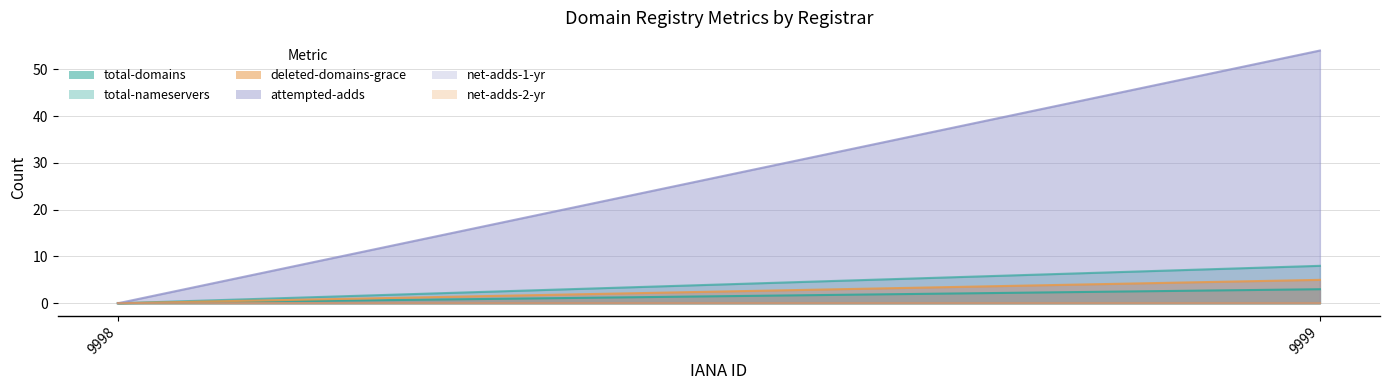

Reading left to right, what are all the values shown in this chart?

total-domains: 0	3
total-nameservers: 0	8
deleted-domains-grace: 0	5
attempted-adds: 0	54
net-adds-1-yr: 0	0
net-adds-2-yr: 0	0